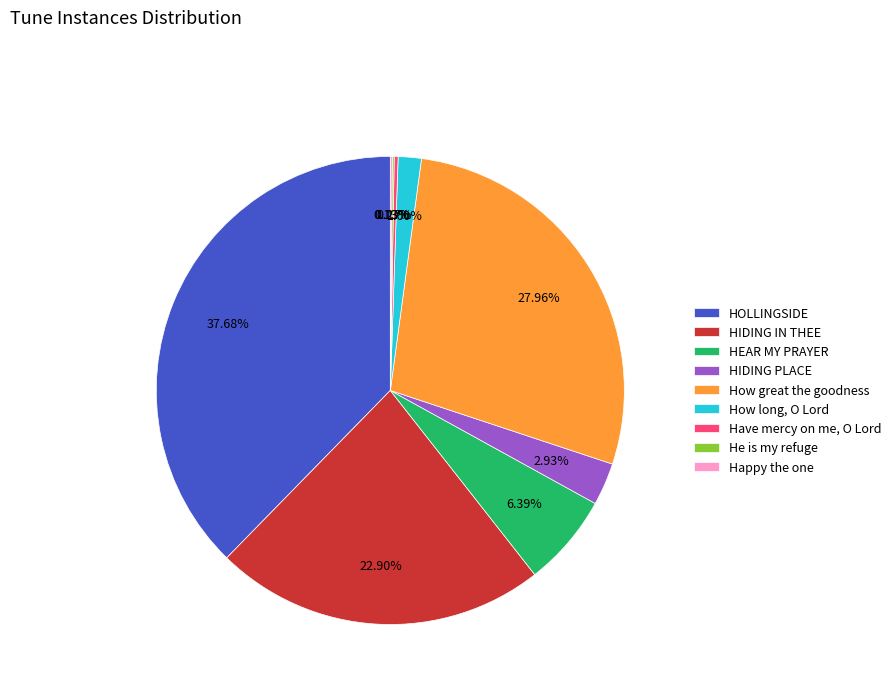

The HEAR MY PRAYER slice represents 16% of the pie. True or false?

False